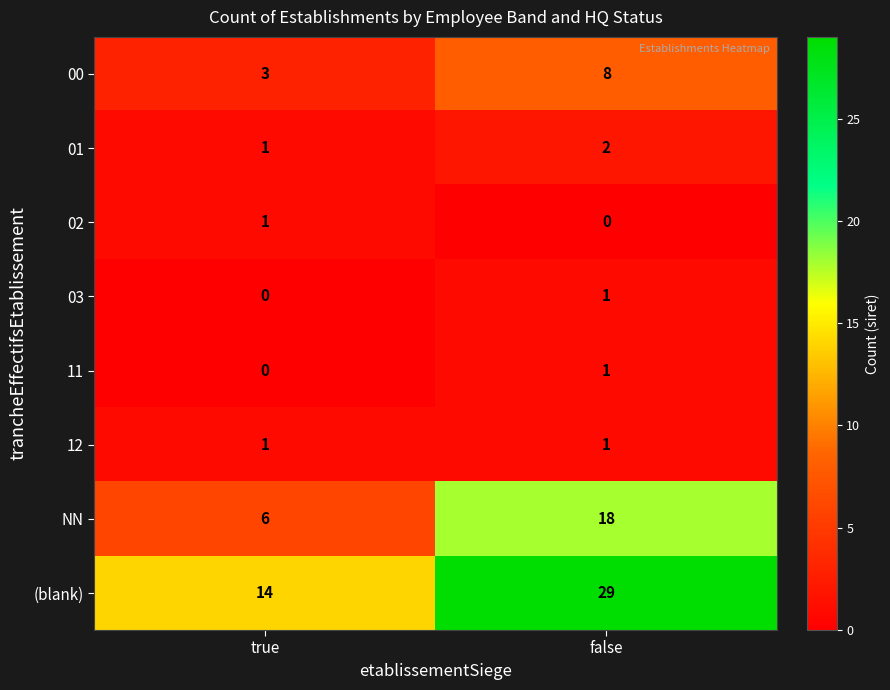

Which series has the largest total across all categories?

(blank)